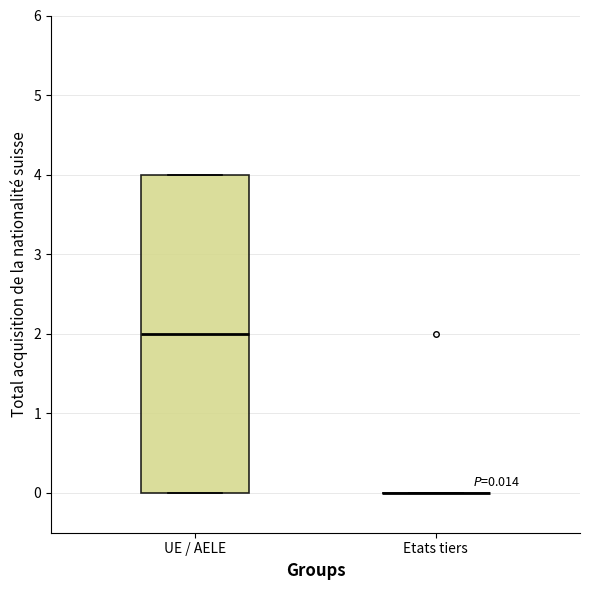

Comparing the boxes themselves (not the whiskers), which one is the tallest?

UE / AELE